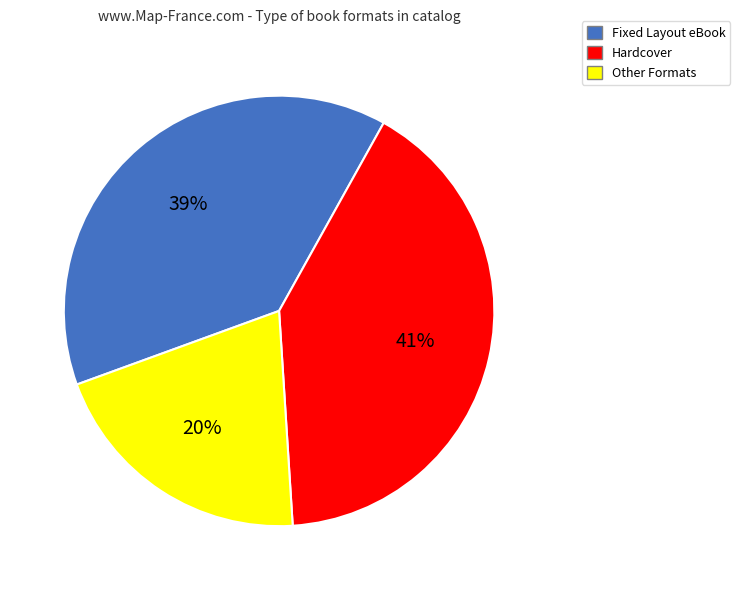

How many segments does this pie chart have?

3